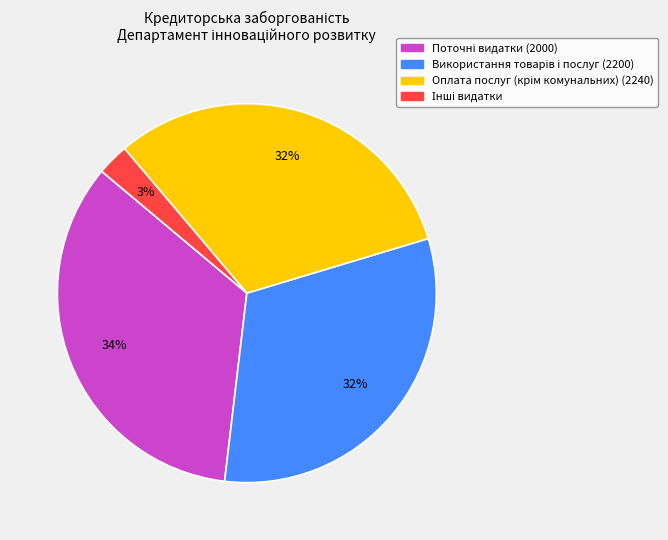

How many segments does this pie chart have?

4